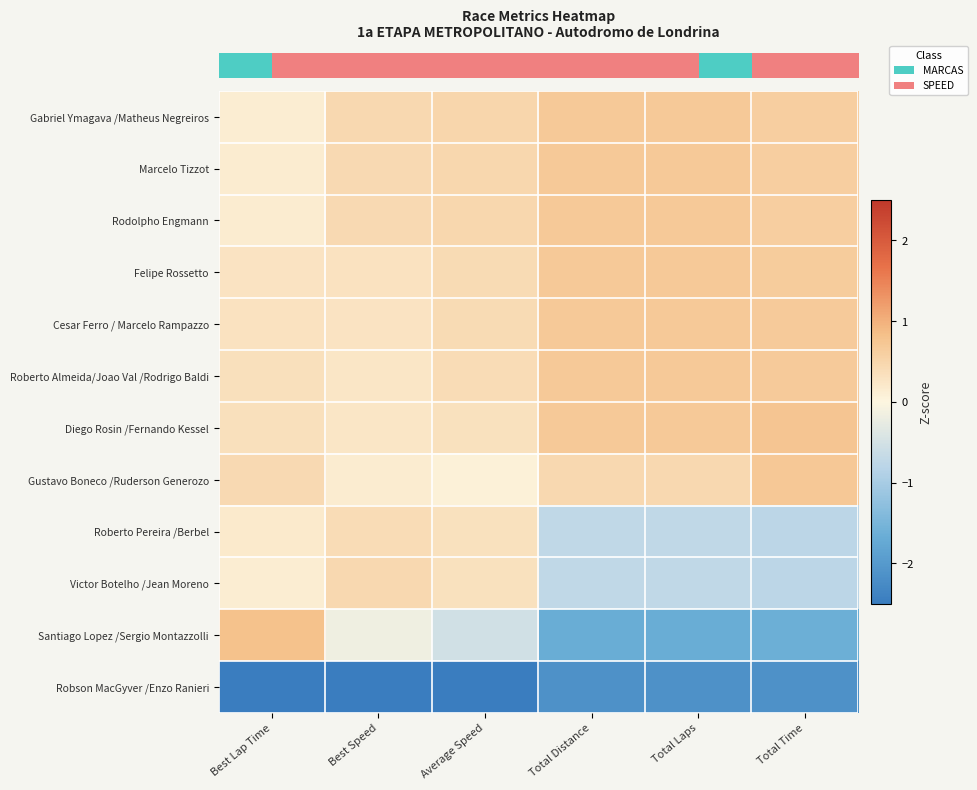

What is the difference between the highest and lowest values at Average Speed?

3.7